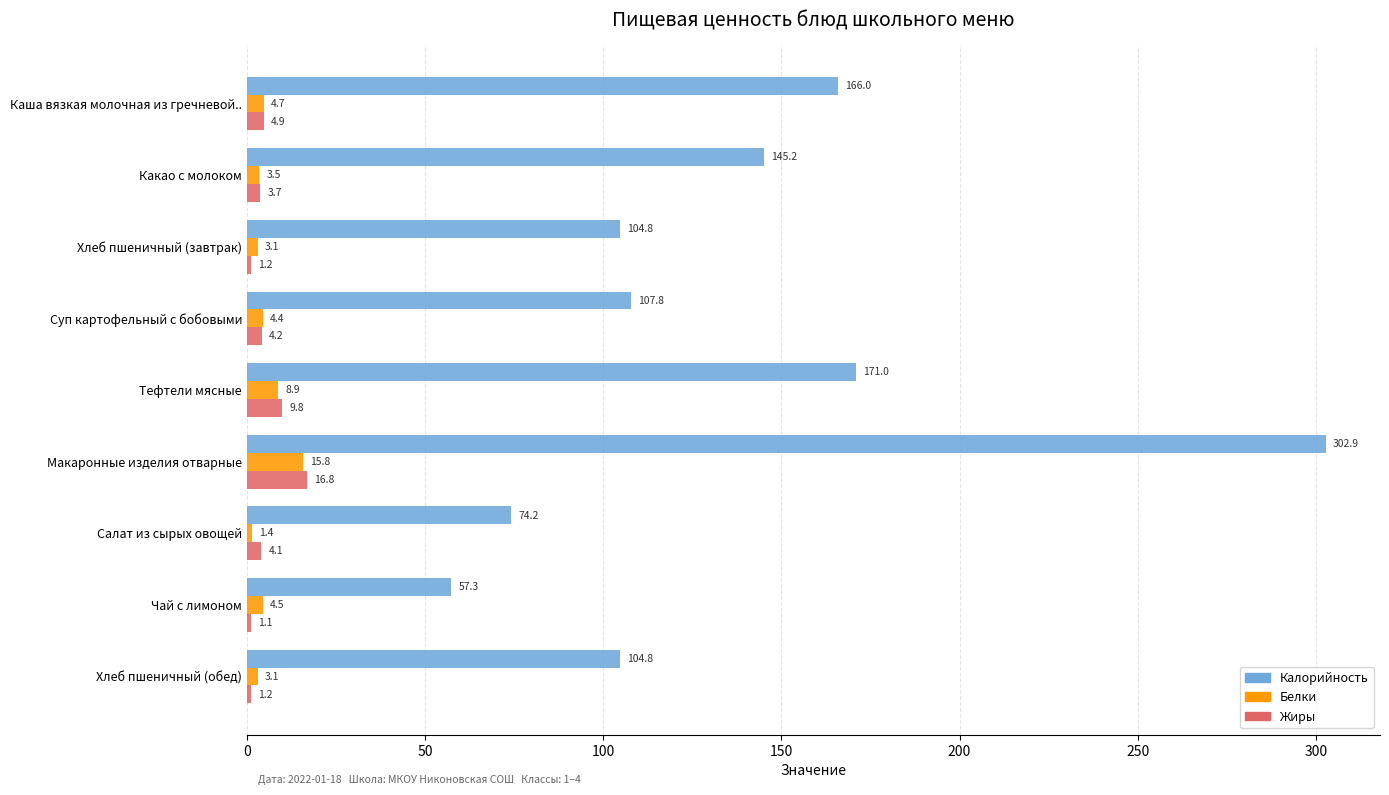

Is it true that Жиры equals 4.1 at Салат из сырых овощей?

True